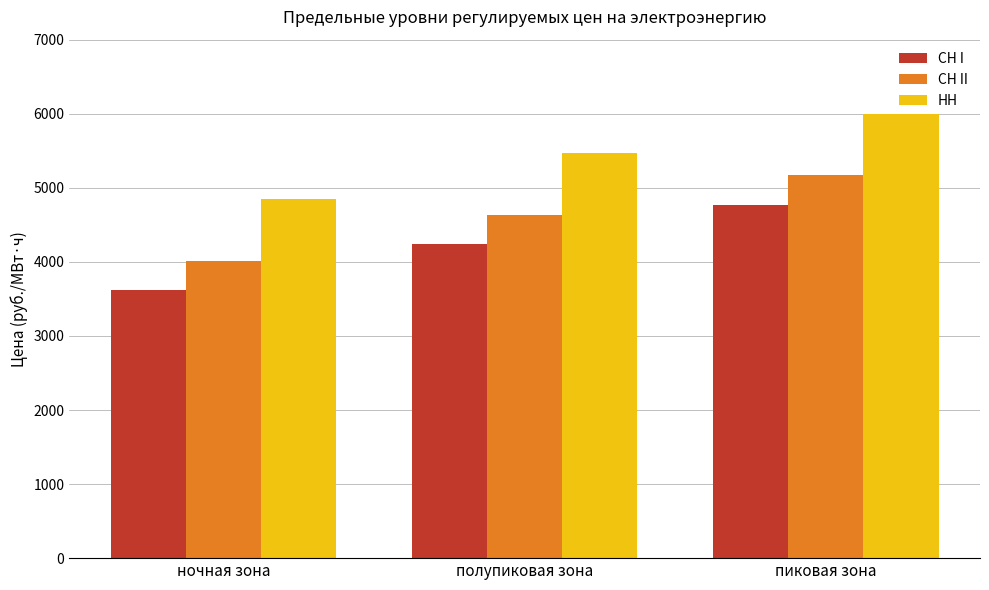

Rank the categories by СН I value from highest to lowest.

пиковая зона, полупиковая зона, ночная зона